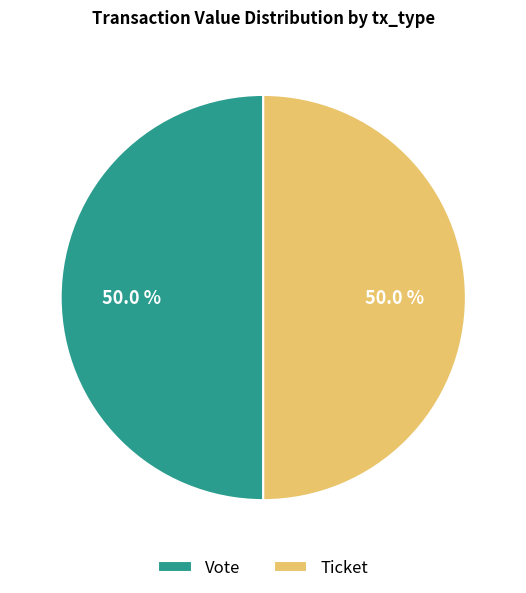

Approximately how many times larger is the value at Vote compared to Ticket?

1.0